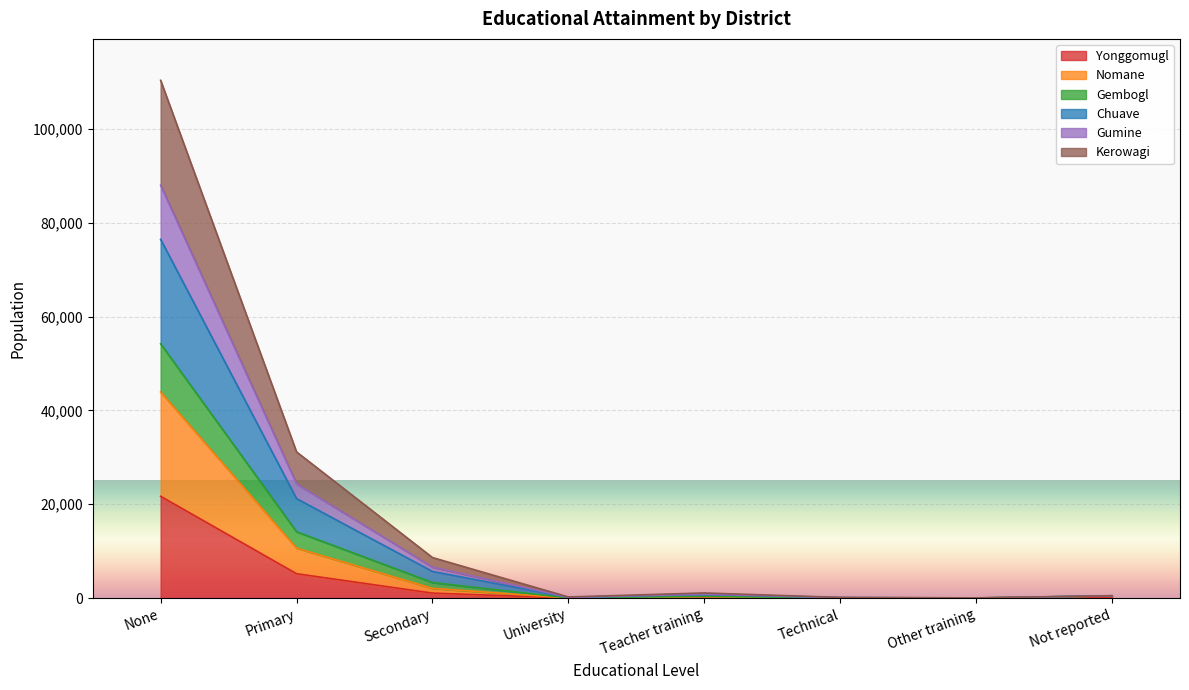

What is the maximum value shown in the chart?

110355